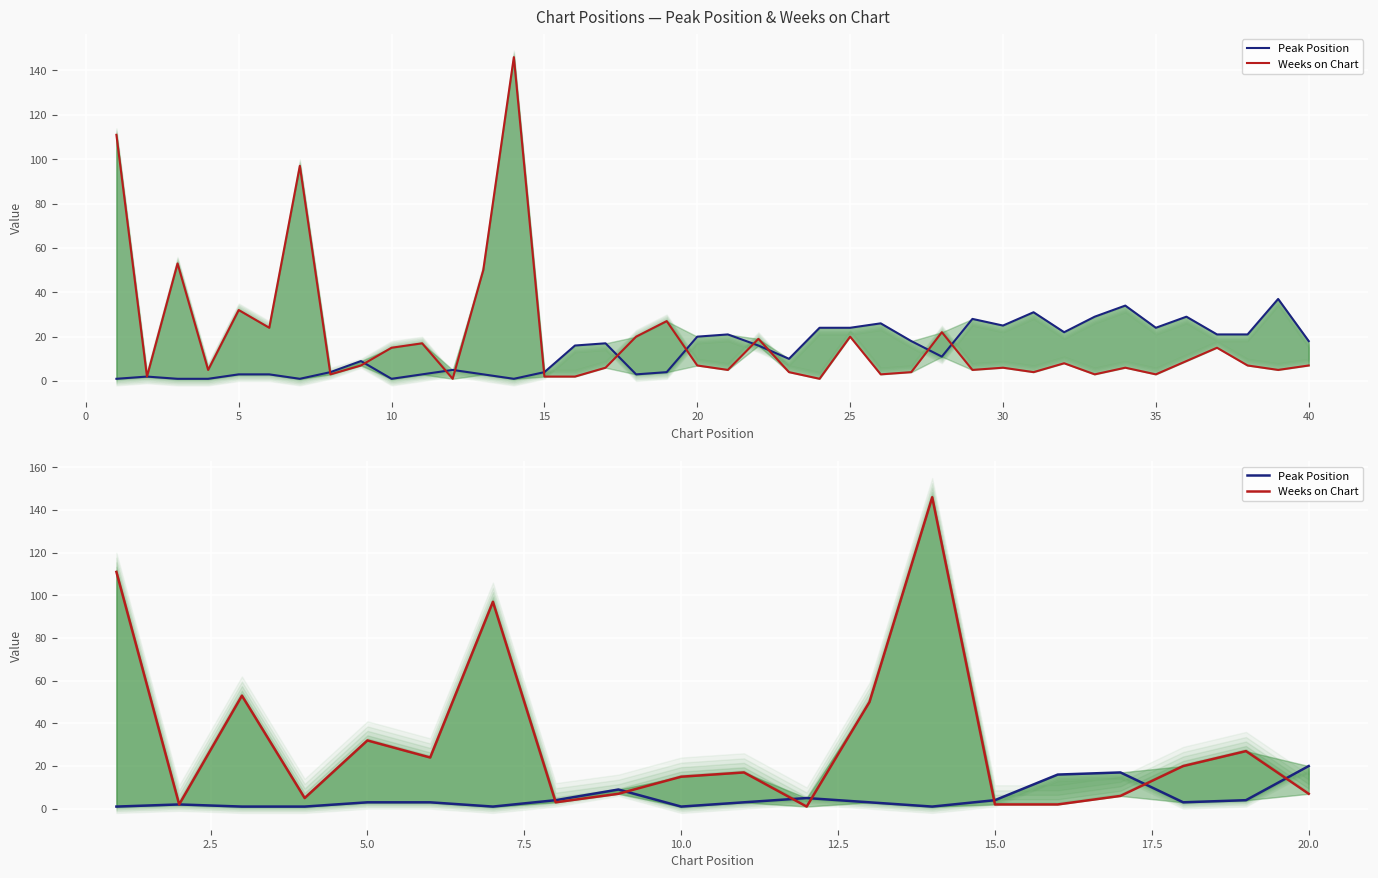

How many lines are shown in the chart?

2